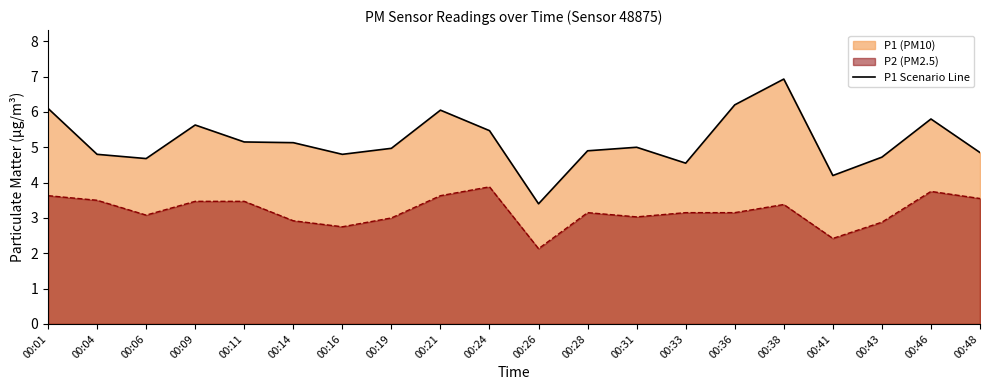

Rank the categories by value from lowest to highest.

00:26, 00:41, 00:33, 00:06, 00:43, 00:04, 00:16, 00:48, 00:28, 00:19, 00:31, 00:14, 00:11, 00:24, 00:09, 00:46, 00:21, 00:01, 00:36, 00:38